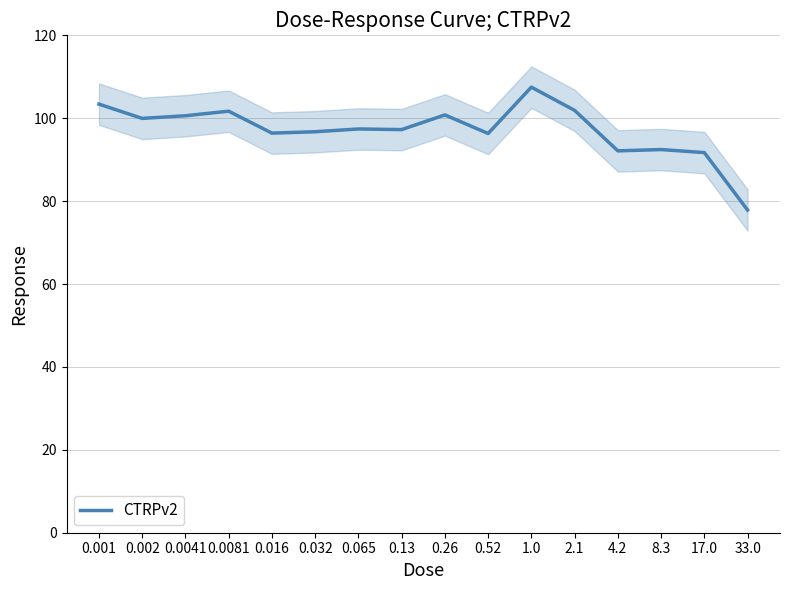

Read the value at 0.26.

100.8